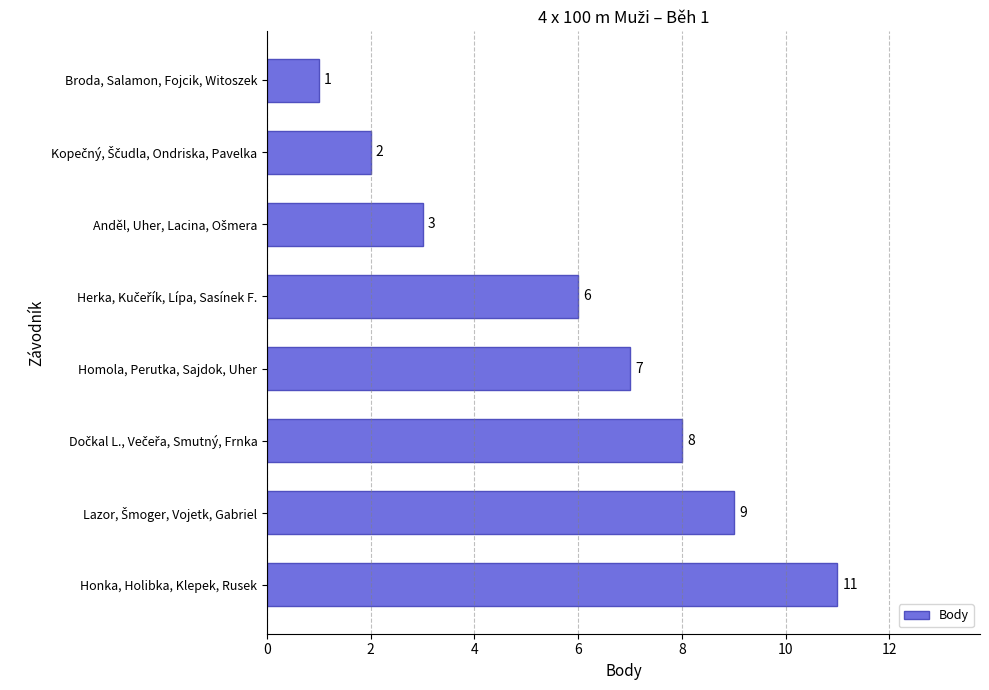

What is the difference between the second highest and second lowest values?

7